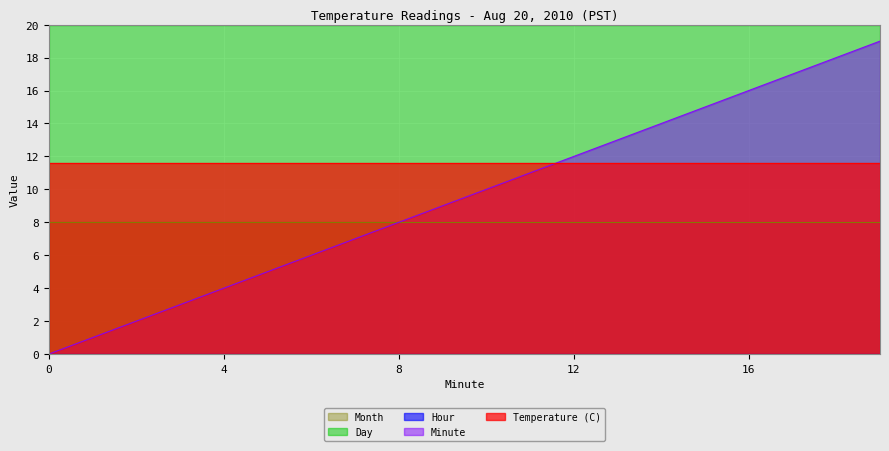

True or false: Temperature (C) has more than 1 interior local peaks.

False